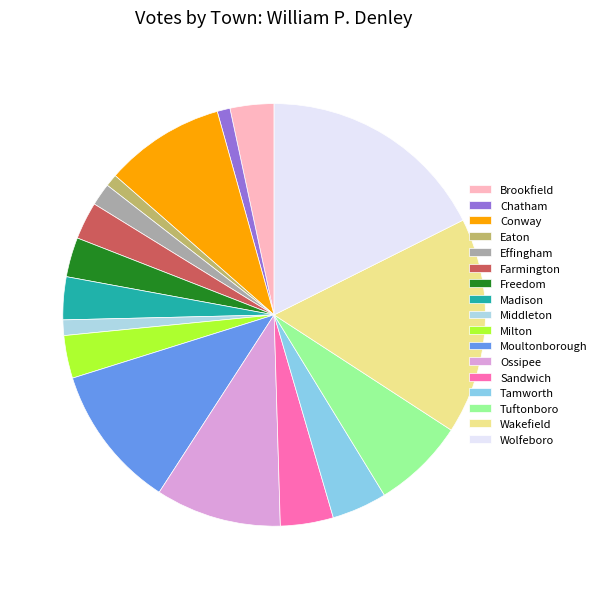

The Conway slice represents 17% of the pie. True or false?

False